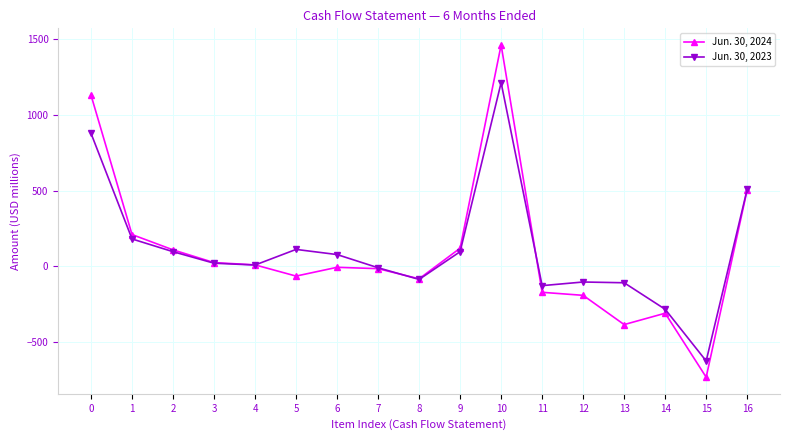

At 15, list the series in order from largest to smallest.

Jun. 30, 2023, Jun. 30, 2024